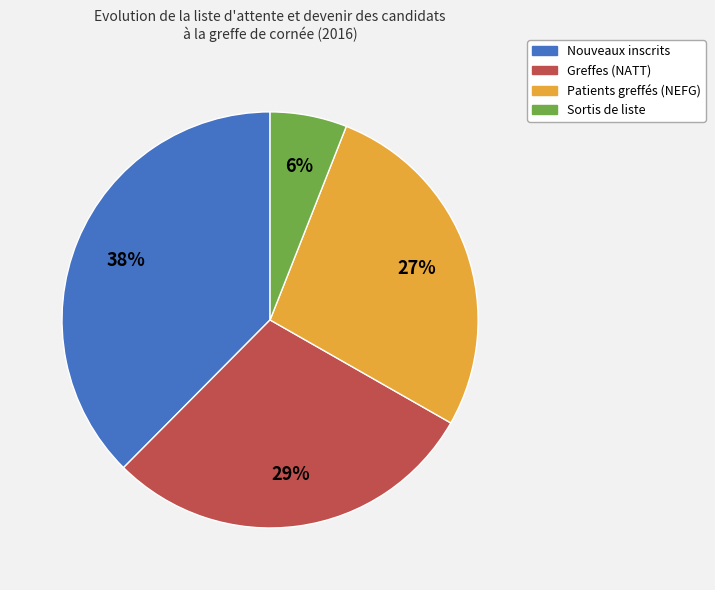

To the nearest percent, what portion does Sortis de liste represent?

6%